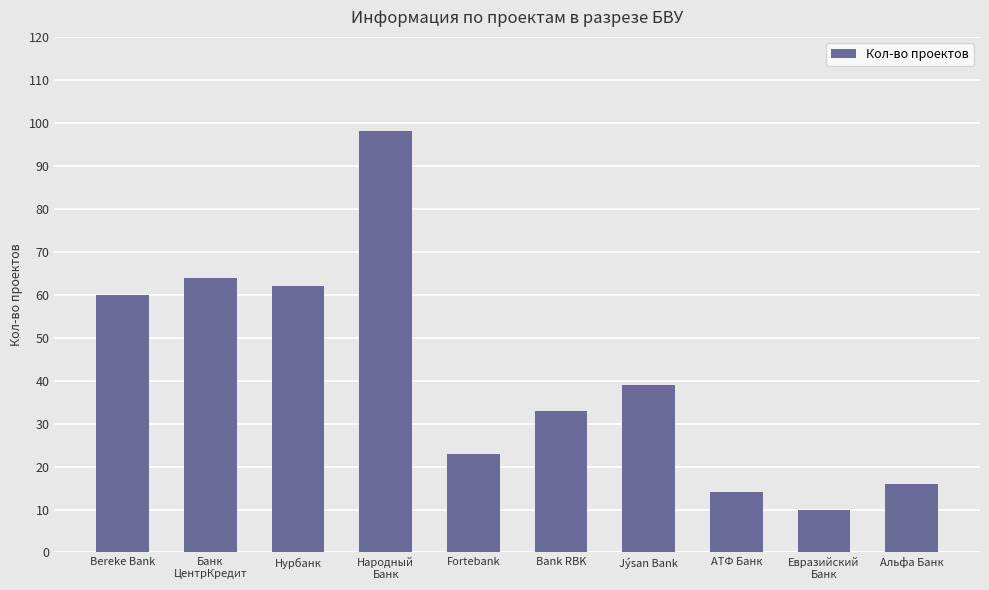

List the labels in order of value, smallest first.

Евразийский
Банк, АТФ Банк, Альфа Банк, Fortebank, Bank RBK, Jýsan Bank, Bereke Bank, Нурбанк, Банк
ЦентрКредит, Народный
Банк